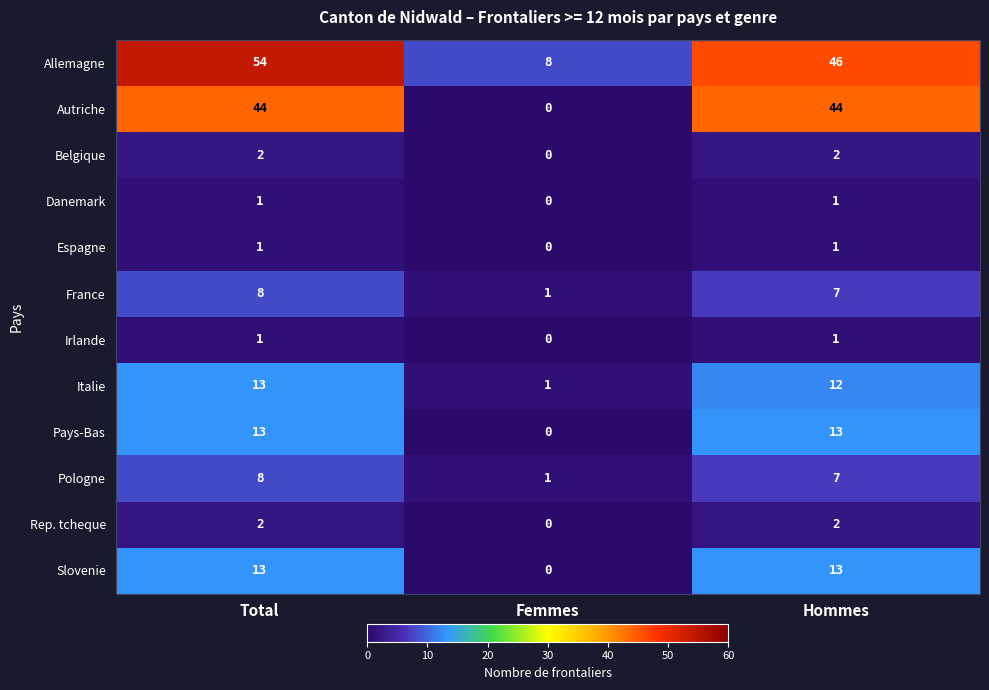

What is the difference between the highest and lowest values at Total?

53